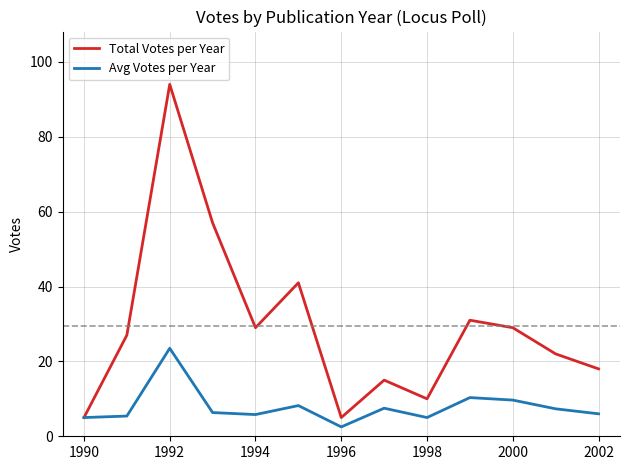

What is the maximum value for Avg Votes per Year?

23.5